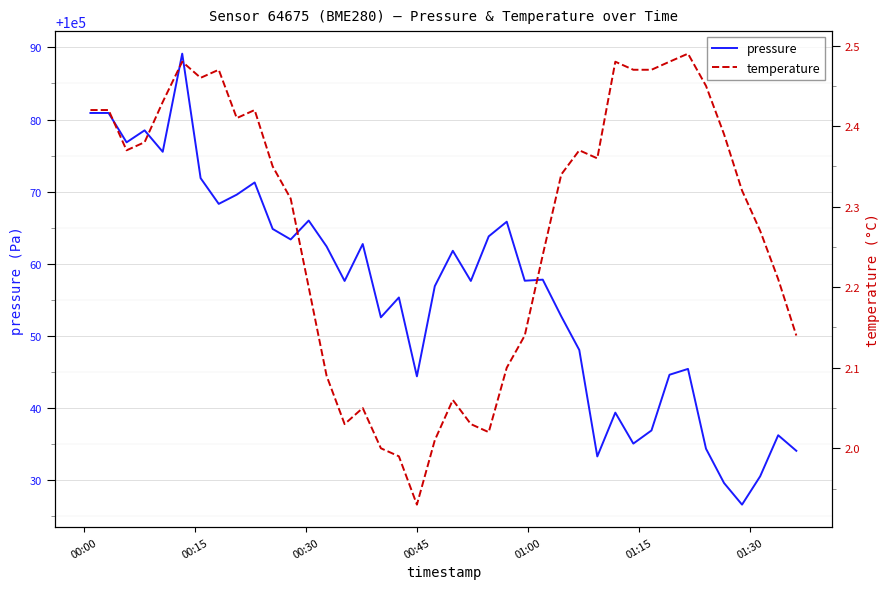

What is the highest value of the pressure series?

100089.1